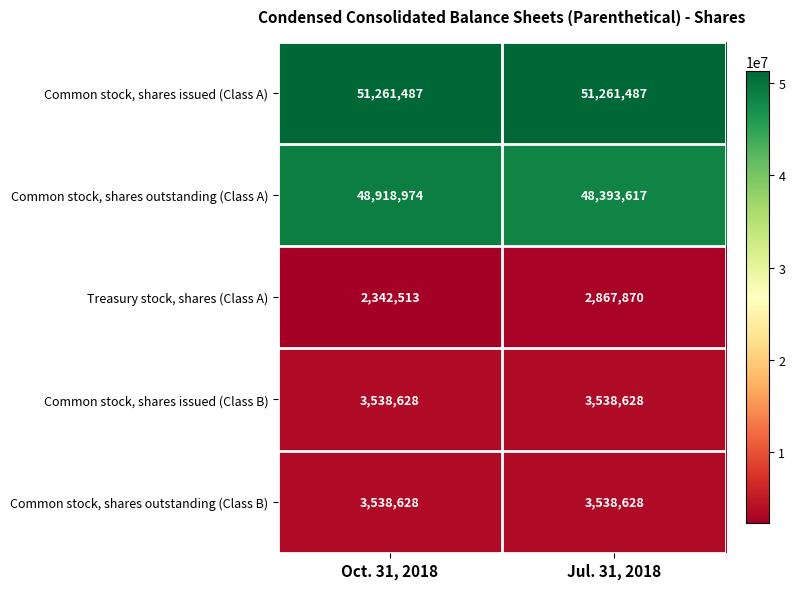

At how many categories does at least one series exceed 20136491?

2